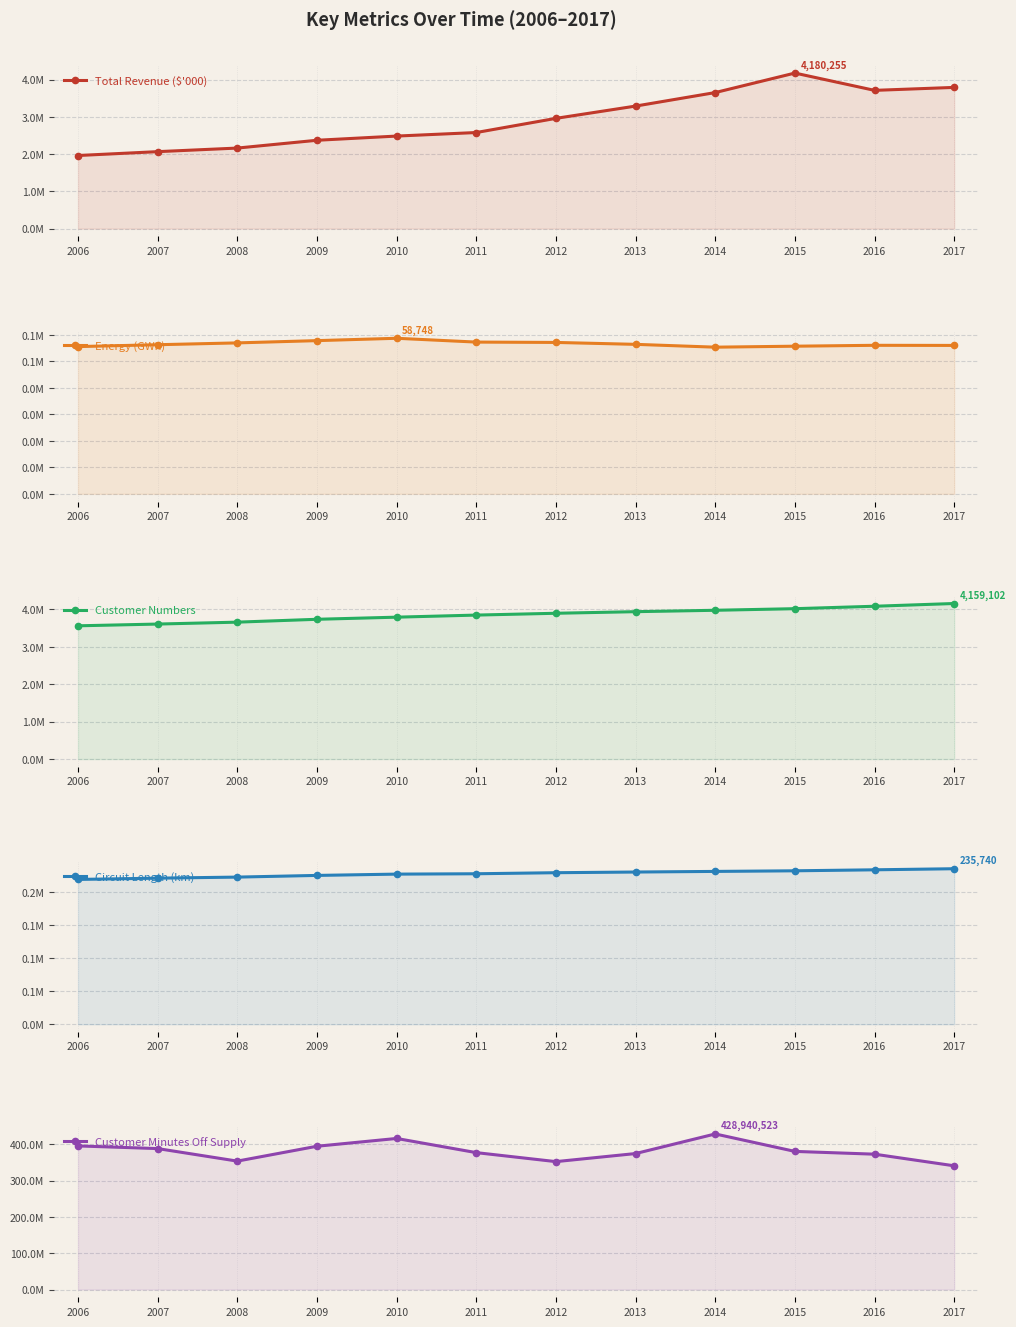

The Total Revenue ($'000) series shows 3656147.0 at 2014. True or false?

True